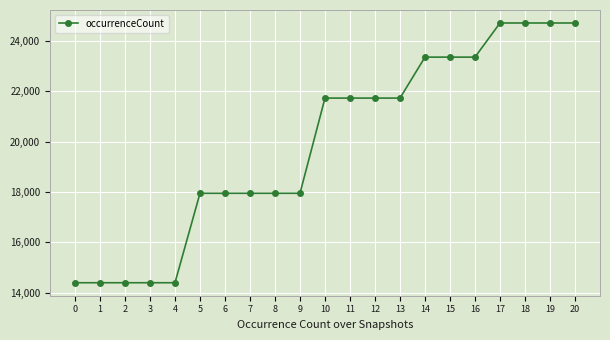

What is the difference between the values at 5 and 2?

3553